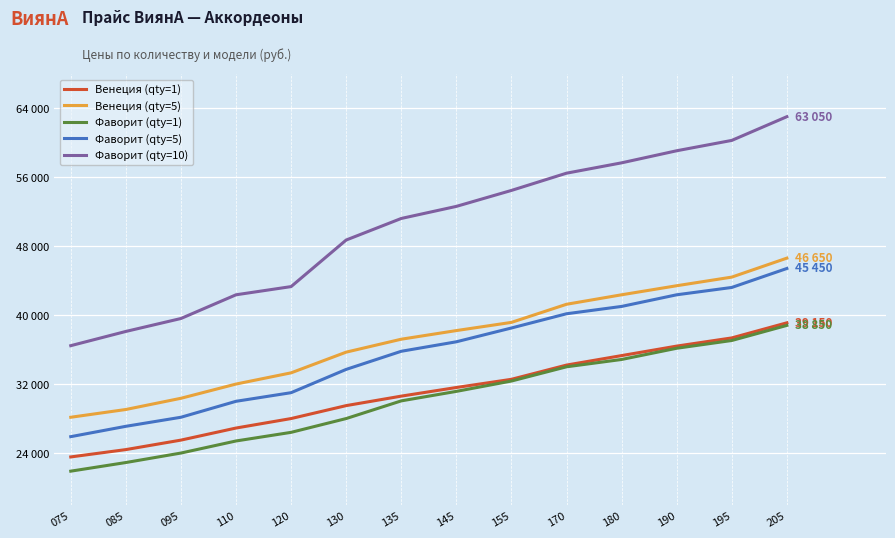

What is the difference between the second highest and second lowest values in the Фаворит (qty=5) series?

16100